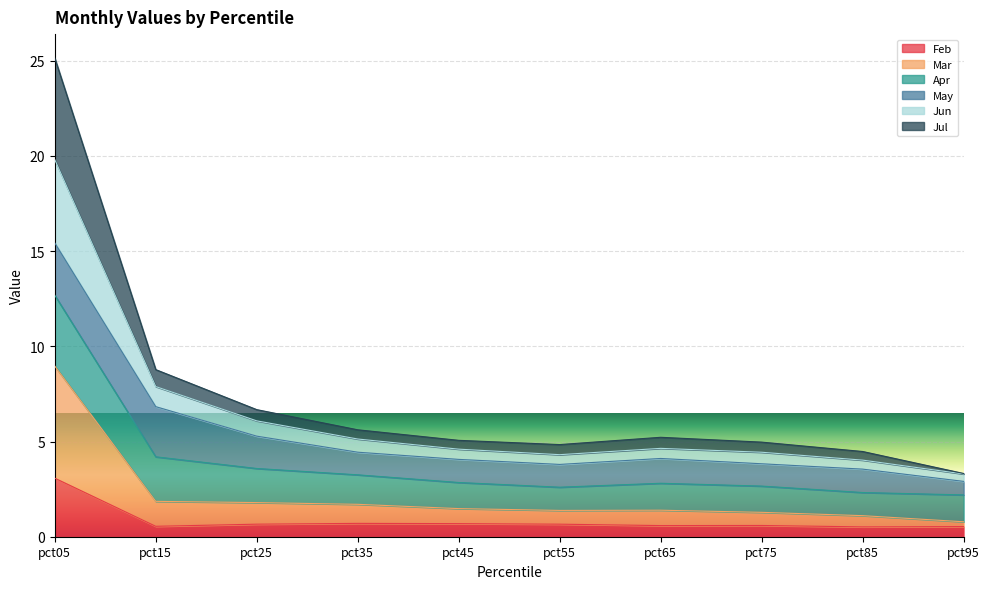

At which label is Jul closest to 14?

pct15